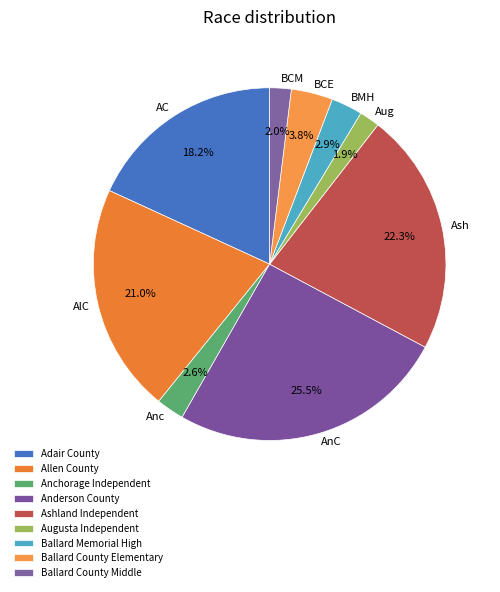

To the nearest percent, what percentage of the pie is Ballard County Middle?

2%